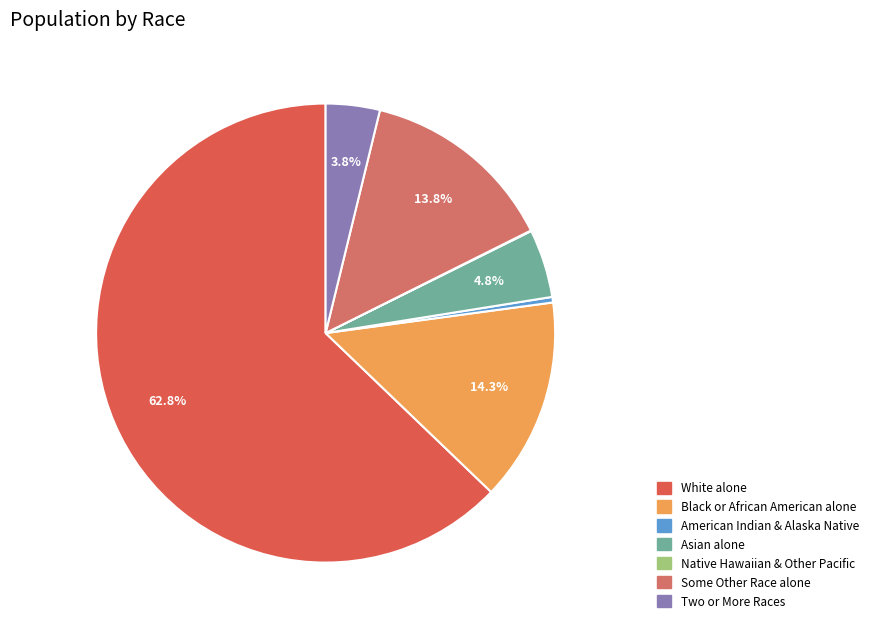

Count the number of slices in the pie.

7